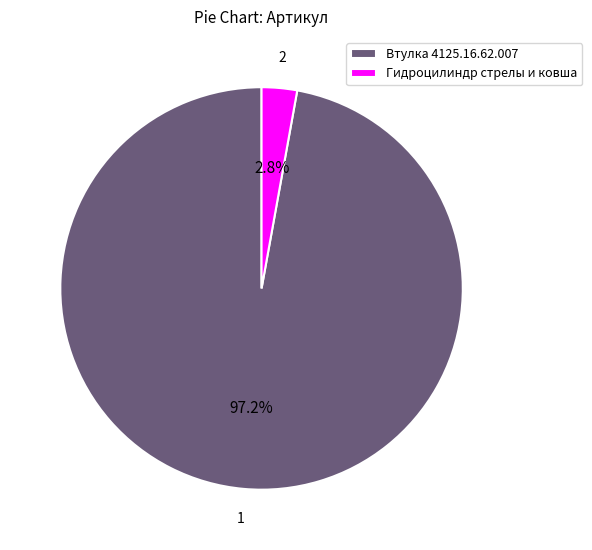

Which has a higher value, Гидроцилиндр стрелы и ковша or Втулка 4125.16.62.007?

Втулка 4125.16.62.007